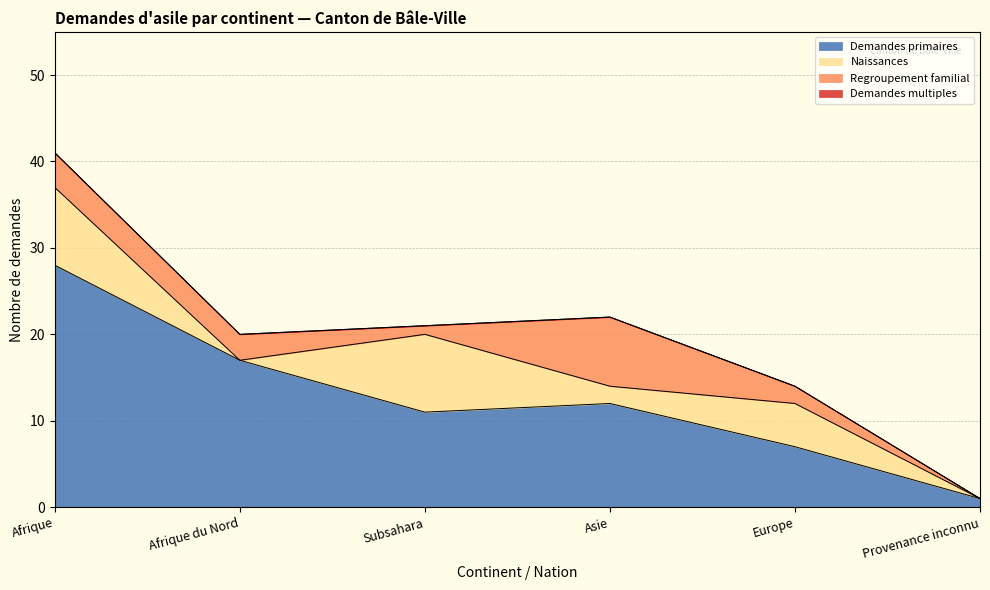

True or false: Regroupement familial and Total nouvelles demandes d'asile cross at least once.

False